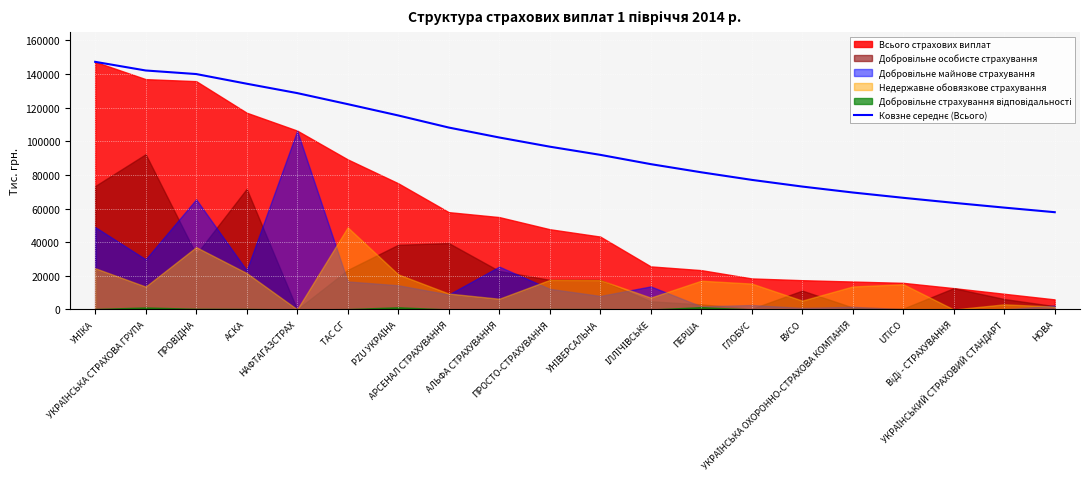

Is it true that the value at УНІКА is 147299.0?

True